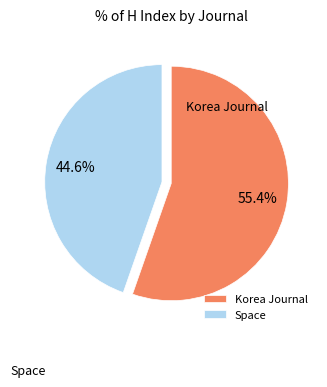

Is the sum of Space and Korea Journal greater than half?

Yes